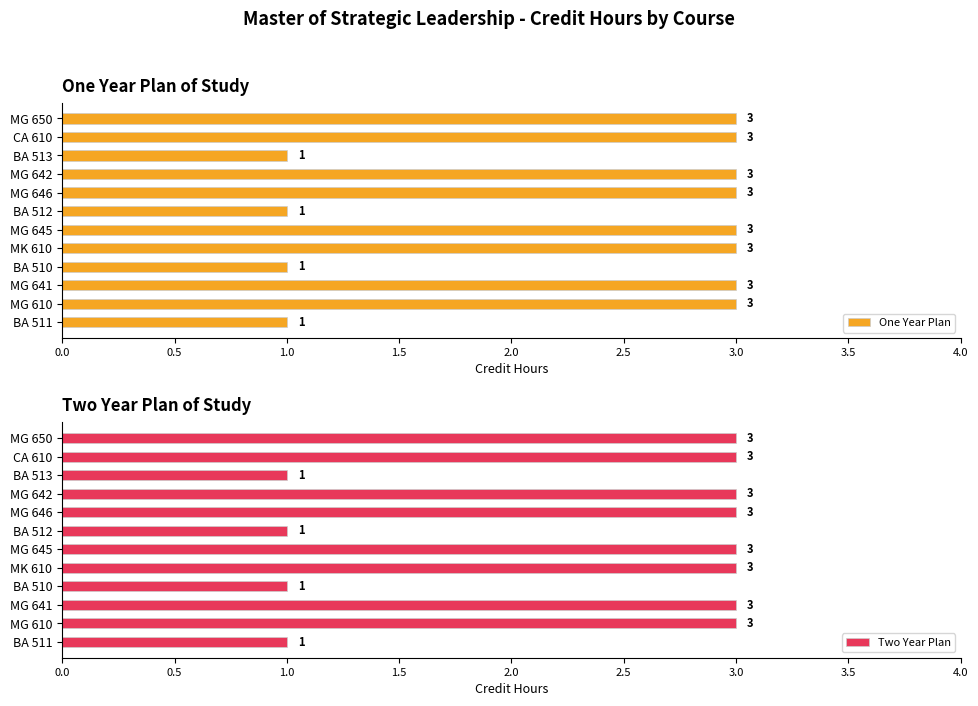

What is the highest value of the One Year Plan series?

3